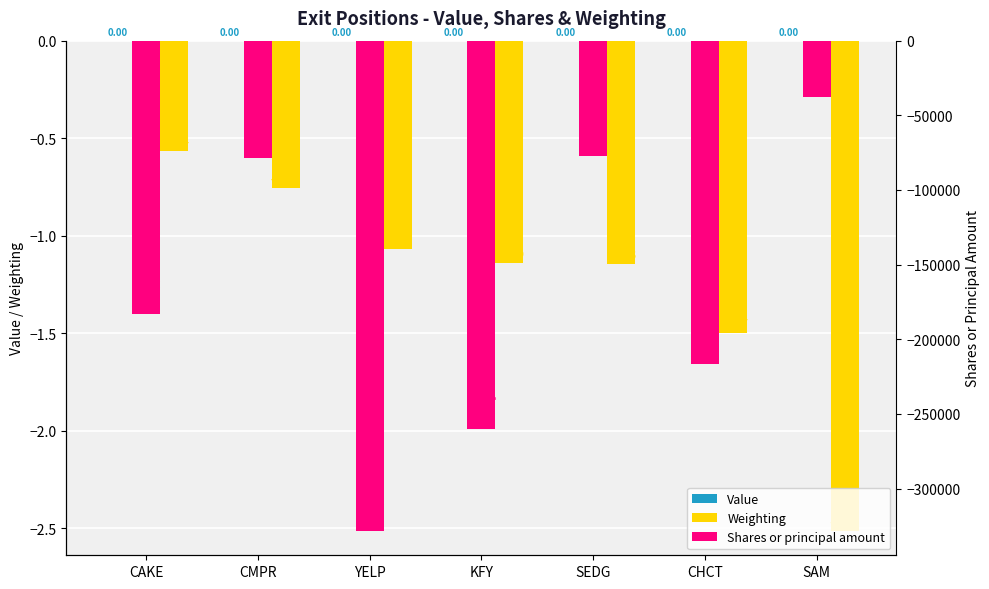

What are all the series names shown in the legend?

Value, Weighting, Shares or principal amount